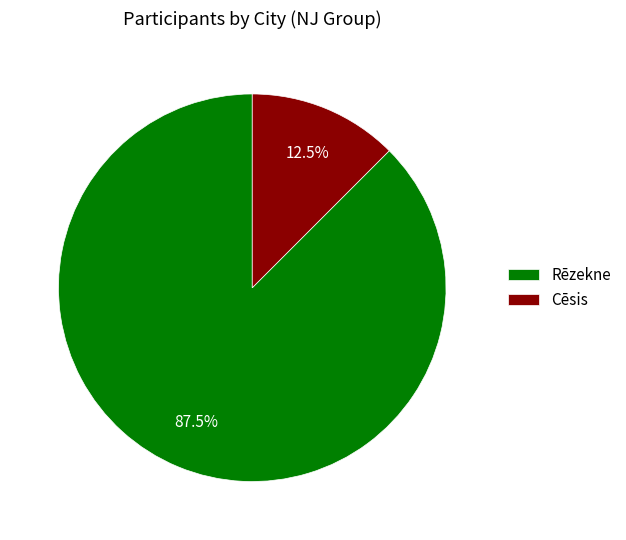

How many slices are in this pie chart?

2